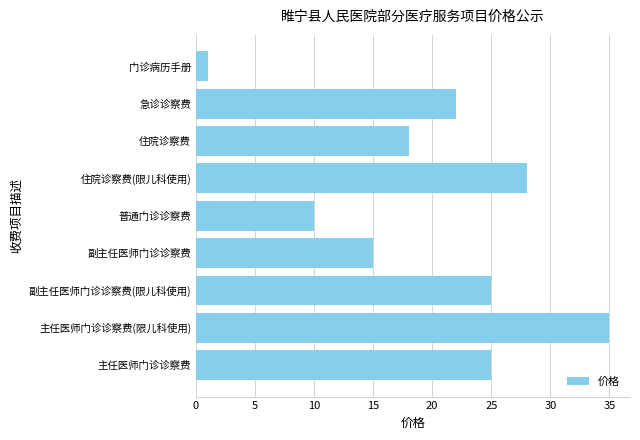

At which category does the chart reach its peak across all series?

主任医师门诊诊察费(限儿科使用)